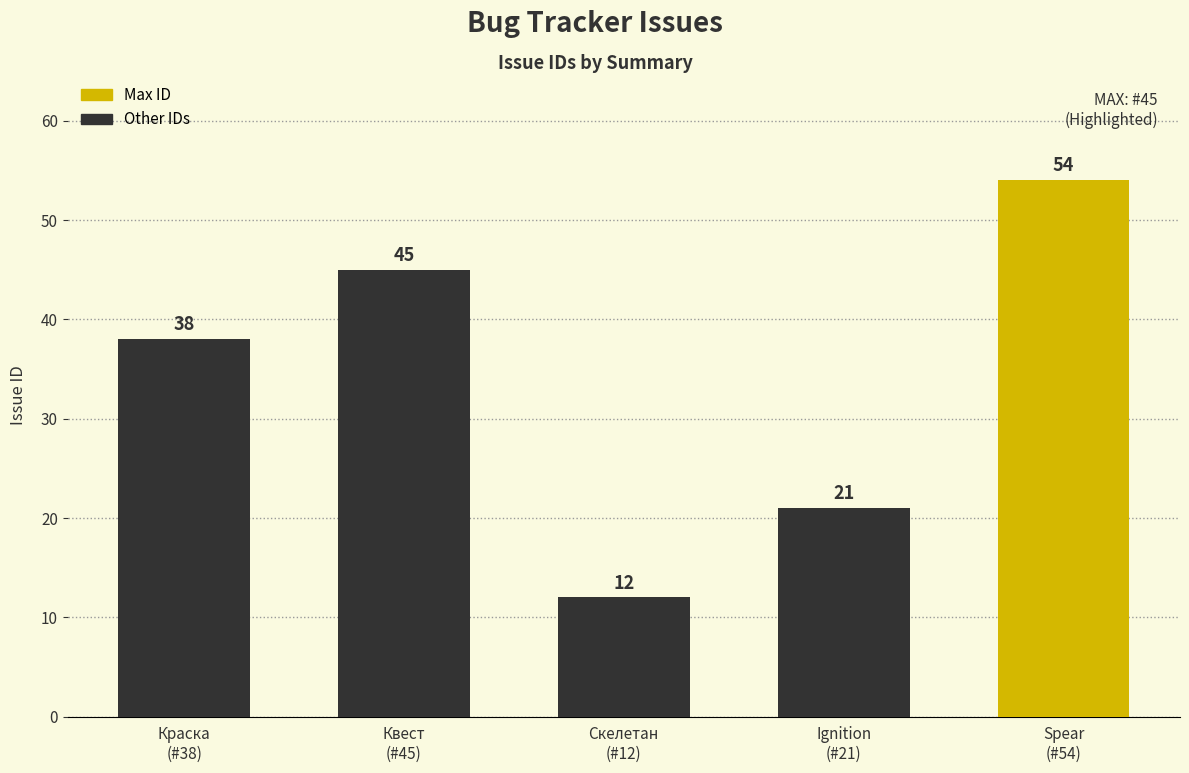

Reading left to right, what are all the values shown in this chart?

Краска
(#38)=38	Квест
(#45)=45	Скелетан
(#12)=12	Ignition
(#21)=21	Spear
(#54)=54